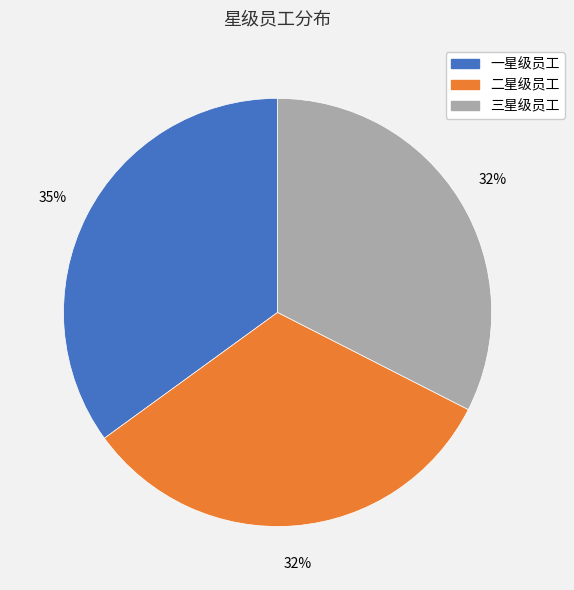

How many slices are in this pie chart?

3